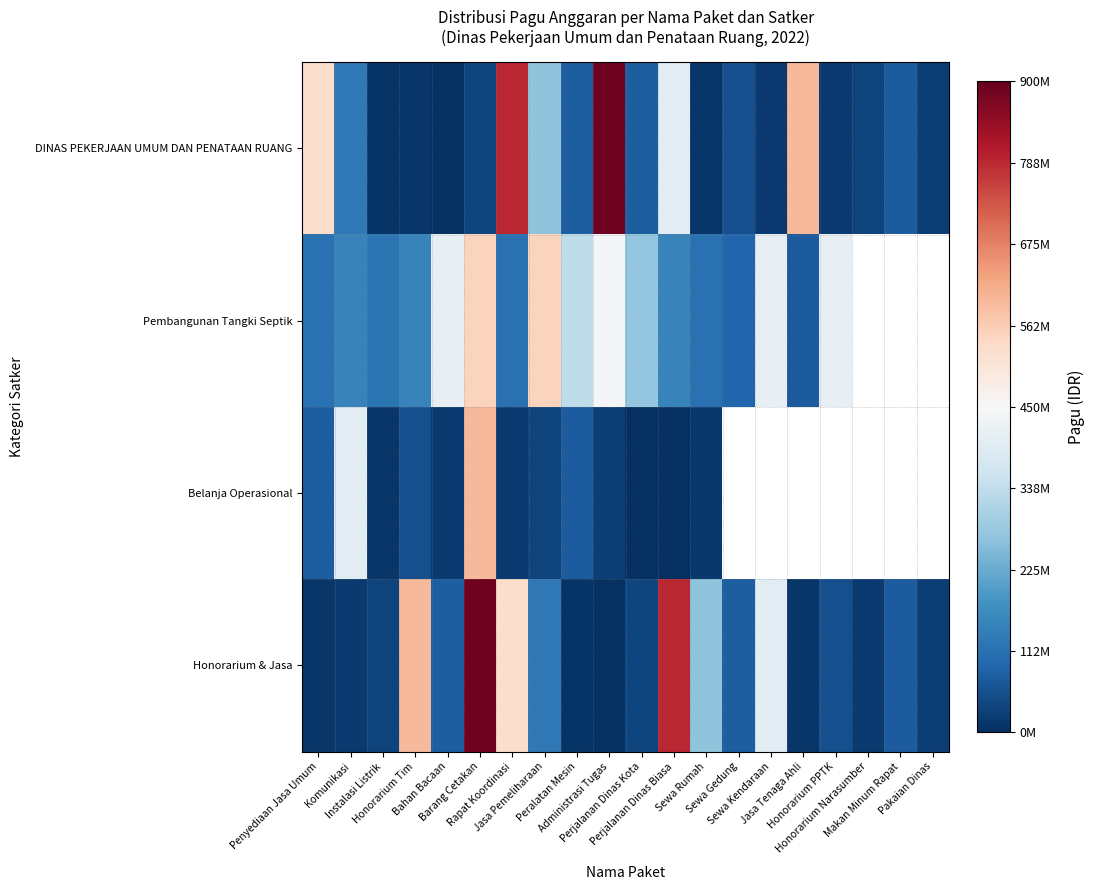

True or false: DINAS PEKERJAAN UMUM DAN PENATAAN RUANG has a value of 269495000.0 at Jasa Pemeliharaan.

True